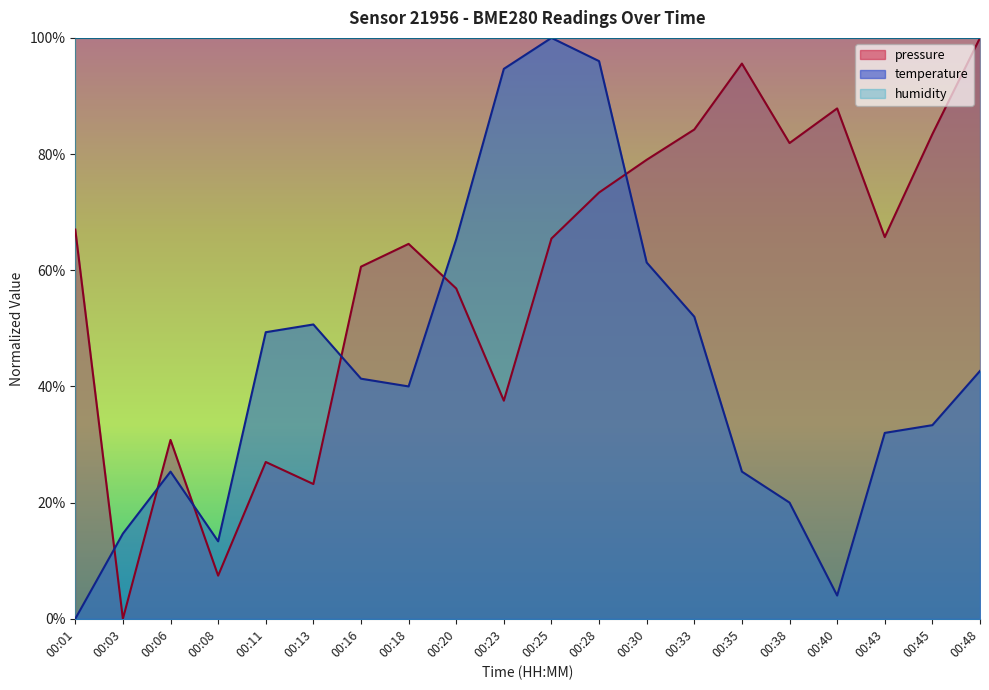

Which series has the largest range (max minus min)?

pressure